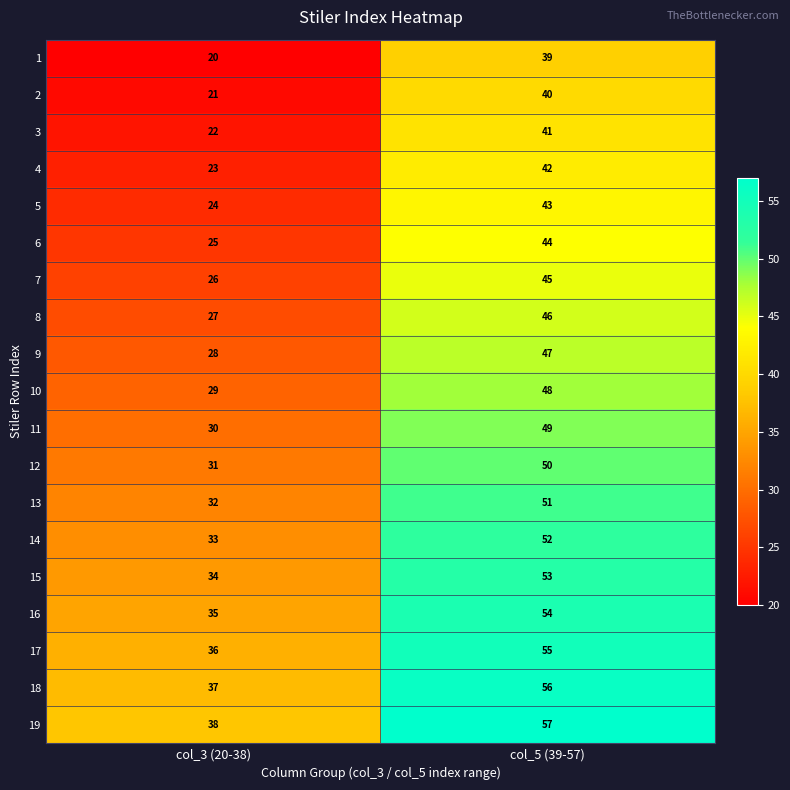

Is it true that 16 equals 54 at col_5 (39-57)?

True